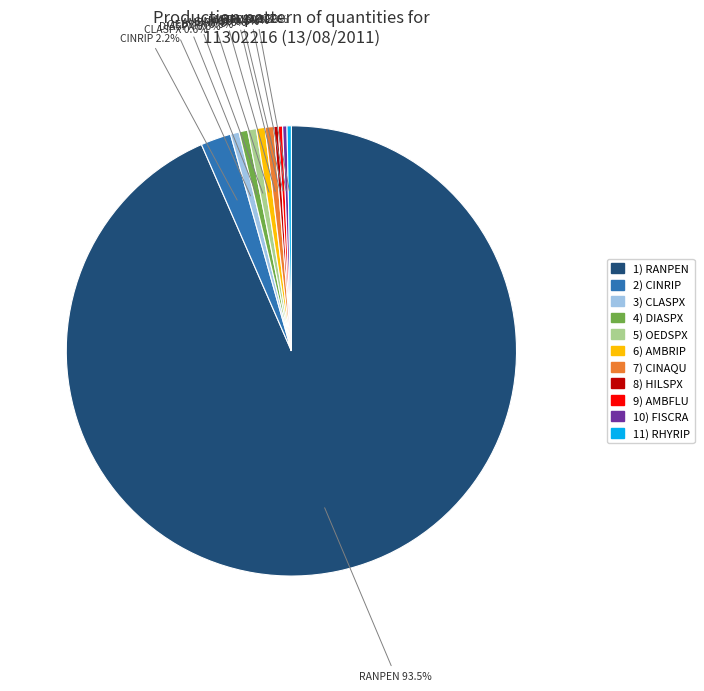

Is there a majority slice in this chart?

Yes